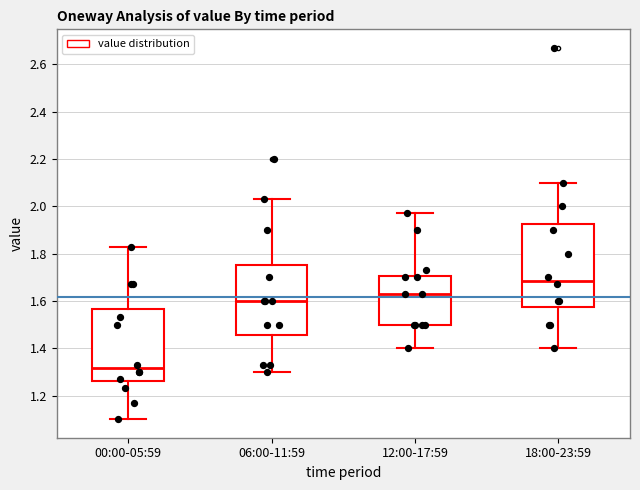

Reading left to right, transcribe this box plot: for each box, give where its median line is, the range the box spans, and where its two whiskers end, as read against the y-axis. The values are not printed on the chart, so give them approximately, as read against the axis.

00:00-05:59: median 1.32, box 1.26 to 1.56, whiskers 1.10 to 1.84
06:00-11:59: median 1.60, box 1.46 to 1.76, whiskers 1.30 to 2.04
12:00-17:59: median 1.64, box 1.50 to 1.70, whiskers 1.40 to 1.98
18:00-23:59: median 1.68, box 1.58 to 1.92, whiskers 1.40 to 2.10